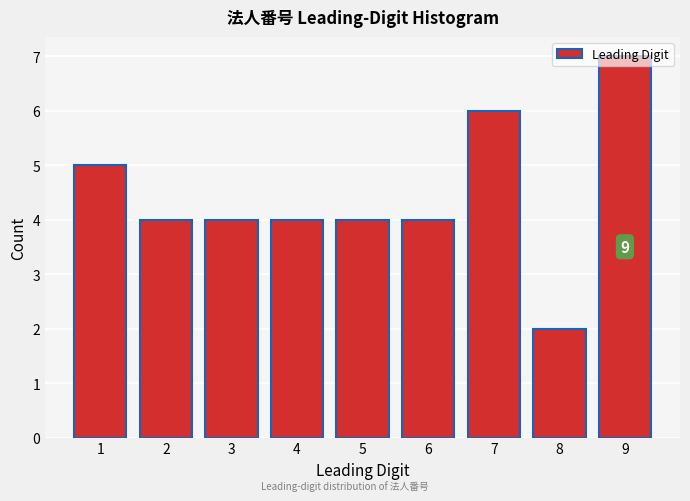

What is the sum of all values?

40